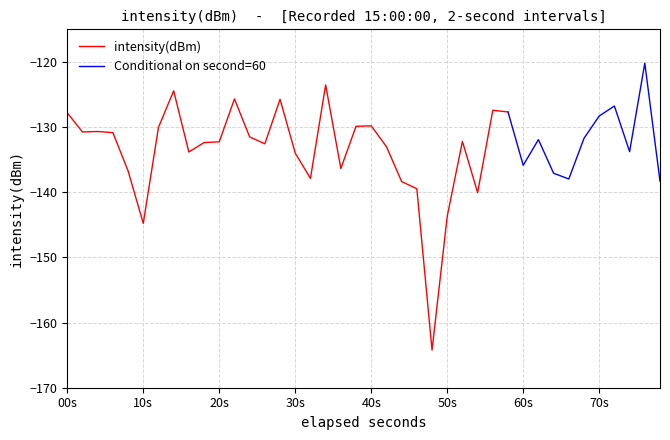

What is the difference between the values at 23 and 19?

9.6